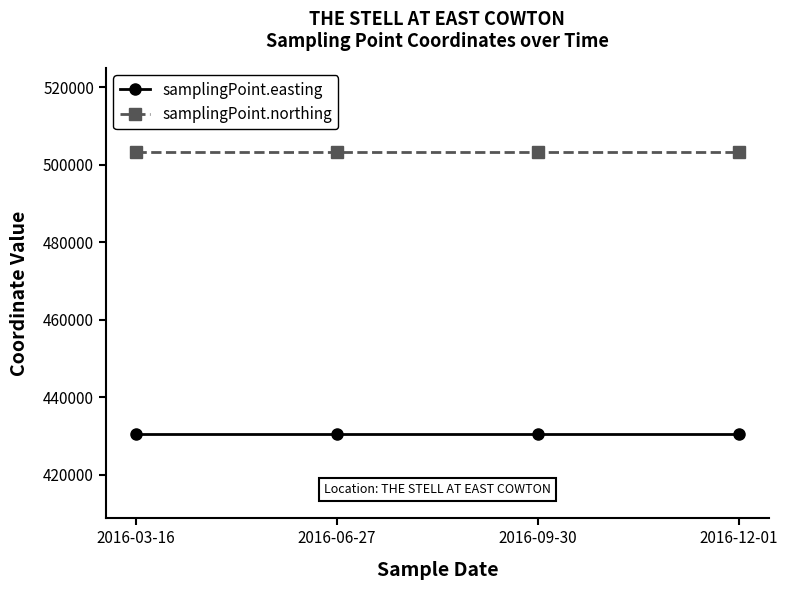

True or false: samplingPoint.easting and samplingPoint.northing cross at least once.

False